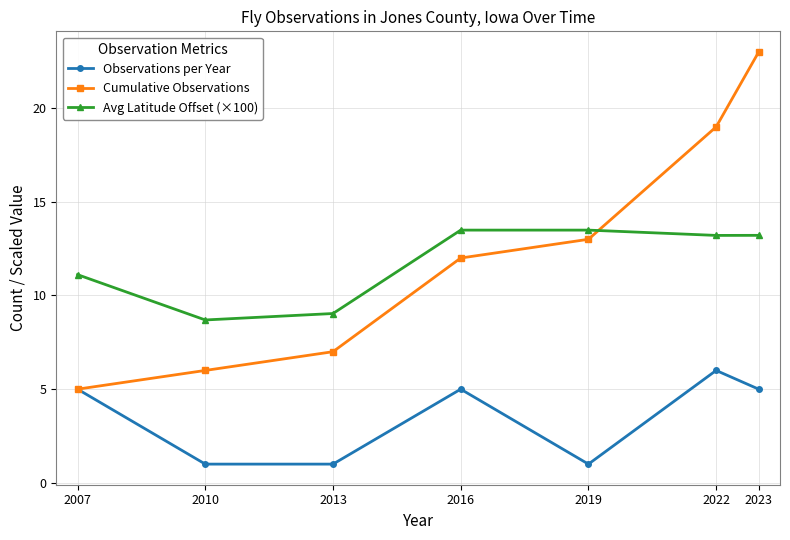

At 2022, list the series in order from smallest to largest.

Observations per Year, Avg Latitude Offset (×100), Cumulative Observations